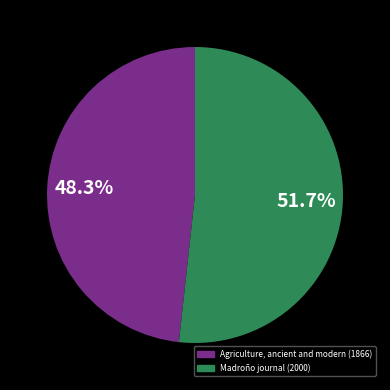

How much of the chart is everything except Madroño journal (2000)?

48.3%